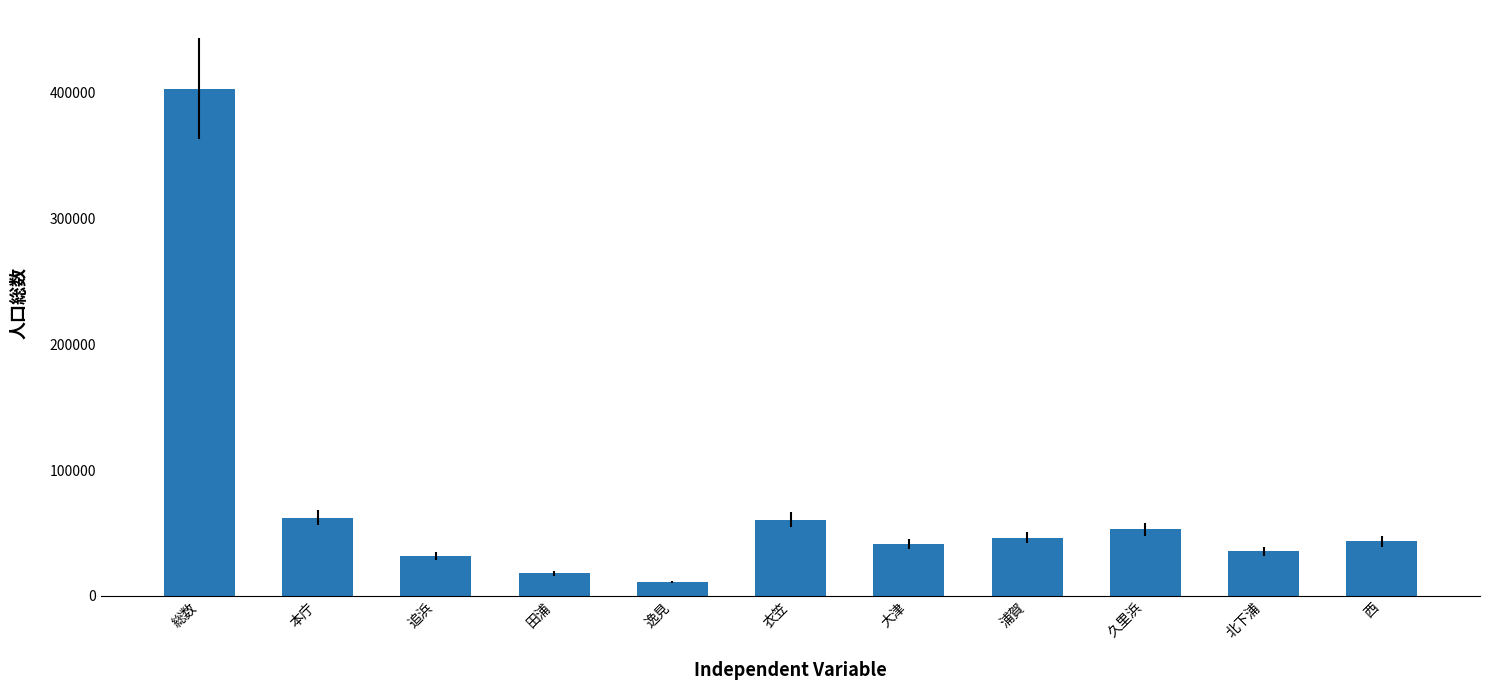

The value at 久里浜 is 79114. True or false?

False